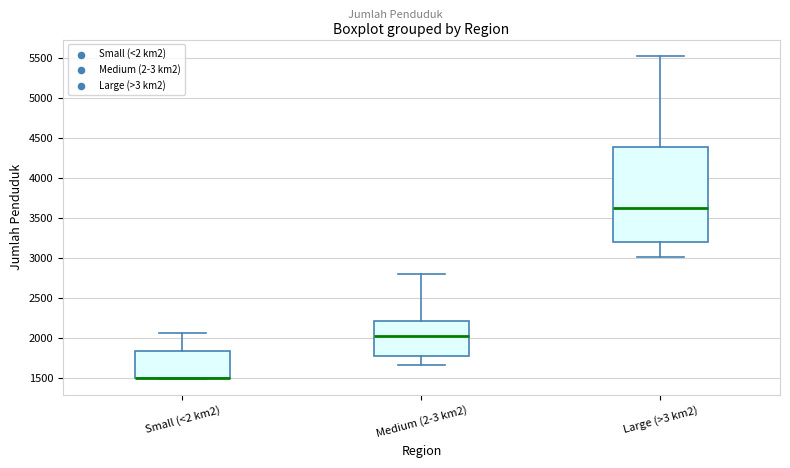

Reading left to right, transcribe this box plot: for each box, give where its median line is, the range the box spans, and where its two whiskers end, as read against the y-axis. The values are not printed on the chart, so give them approximately, as read against the axis.

Small (<2 km2): median 1500 (drawn on the box's lower edge), box 1500 to 1850, whiskers 1500 to 2050
Medium (2-3 km2): median 2000, box 1750 to 2200, whiskers 1650 to 2800
Large (>3 km2): median 3650, box 3200 to 4400, whiskers 3000 to 5550